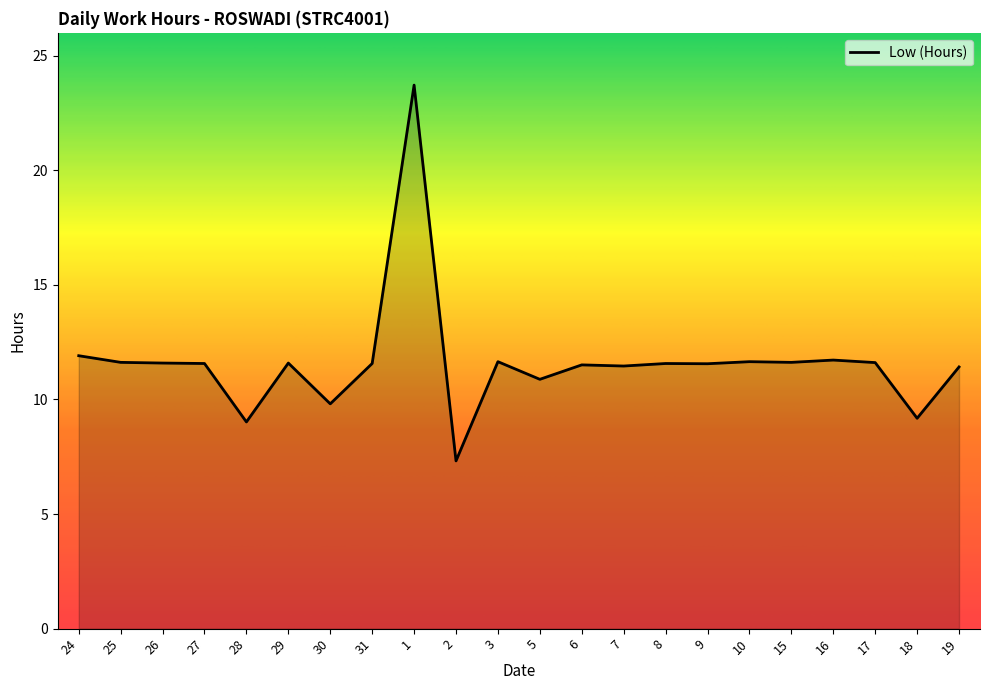

What is the difference between the second highest and second lowest values?

2.9